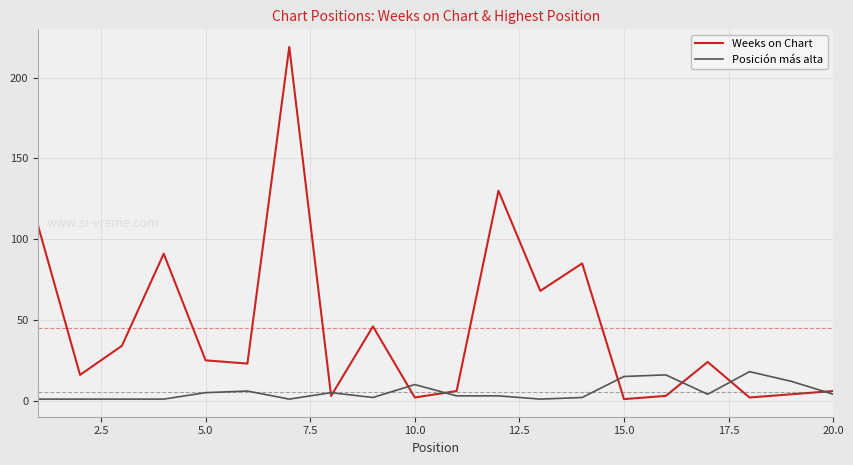

How many distinct data groups are displayed?

2